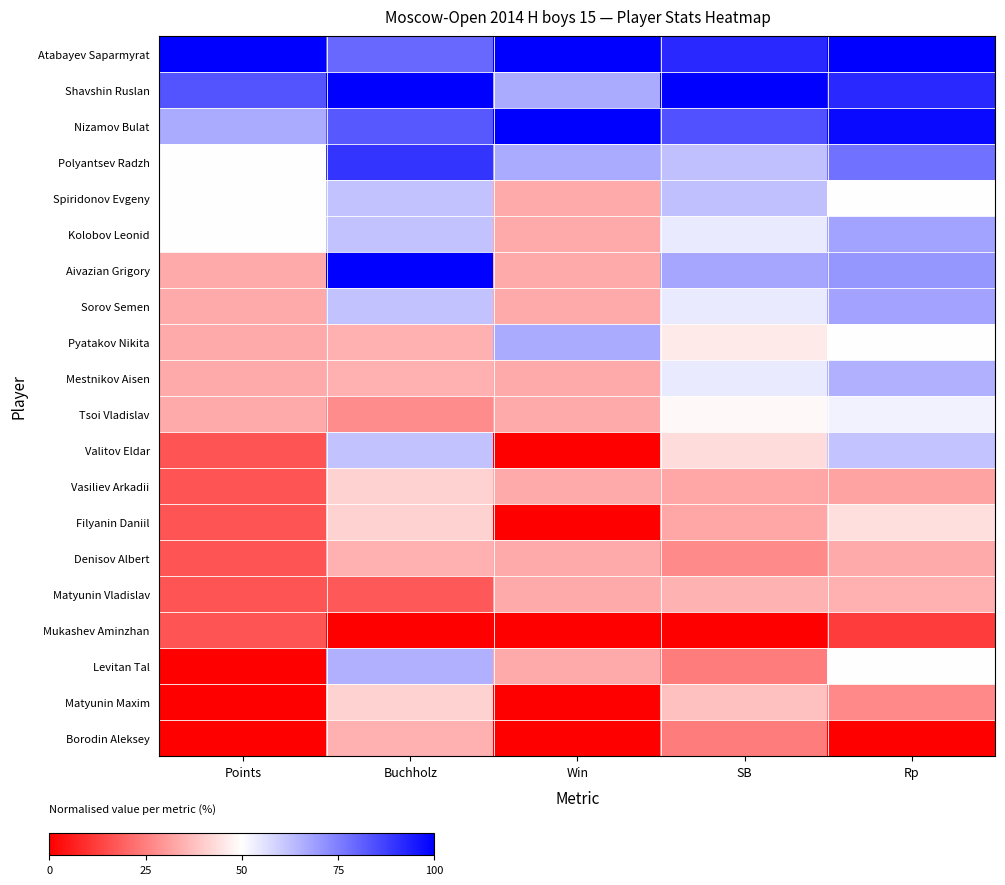

Reading right to left, what are all the values shown in this chart?

Atabayev Saparmyrat: Rp=100.0	SB=91.9	Win=100.0	Buchholz=79.3	Points=100.0
Shavshin Ruslan: Rp=91.8	SB=100.0	Win=66.7	Buchholz=100.0	Points=83.3
Nizamov Bulat: Rp=97.8	SB=83.8	Win=100.0	Buchholz=82.8	Points=66.7
Polyantsev Radzh: Rp=77.5	SB=62.2	Win=66.7	Buchholz=89.7	Points=50.0
Spiridonov Evgeny: Rp=50.1	SB=62.2	Win=33.3	Buchholz=62.1	Points=50.0
Kolobov Leonid: Rp=68.3	SB=54.1	Win=33.3	Buchholz=62.1	Points=50.0
Aivazian Grigory: Rp=70.4	SB=67.6	Win=33.3	Buchholz=100.0	Points=33.3
Sorov Semen: Rp=67.8	SB=54.1	Win=33.3	Buchholz=62.1	Points=33.3
Pyatakov Nikita: Rp=50.4	SB=45.9	Win=66.7	Buchholz=34.5	Points=33.3
Mestnikov Aisen: Rp=65.2	SB=54.1	Win=33.3	Buchholz=34.5	Points=33.3
Tsoi Vladislav: Rp=52.5	SB=48.6	Win=33.3	Buchholz=27.6	Points=33.3
Valitov Eldar: Rp=61.3	SB=43.2	Win=0.0	Buchholz=62.1	Points=16.7
Vasiliev Arkadii: Rp=31.7	SB=32.4	Win=33.3	Buchholz=41.4	Points=16.7
Filyanin Daniil: Rp=43.7	SB=32.4	Win=0.0	Buchholz=41.4	Points=16.7
Denisov Albert: Rp=33.5	SB=27.0	Win=33.3	Buchholz=34.5	Points=16.7
Matyunin Vladislav: Rp=34.6	SB=35.1	Win=33.3	Buchholz=17.2	Points=16.7
Mukashev Aminzhan: Rp=11.8	SB=0.0	Win=0.0	Buchholz=0.0	Points=16.7
Levitan Tal: Rp=50.2	SB=24.3	Win=33.3	Buchholz=65.5	Points=0.0
Matyunin Maxim: Rp=26.7	SB=37.8	Win=0.0	Buchholz=41.4	Points=0.0
Borodin Aleksey: Rp=0.0	SB=24.3	Win=0.0	Buchholz=34.5	Points=0.0